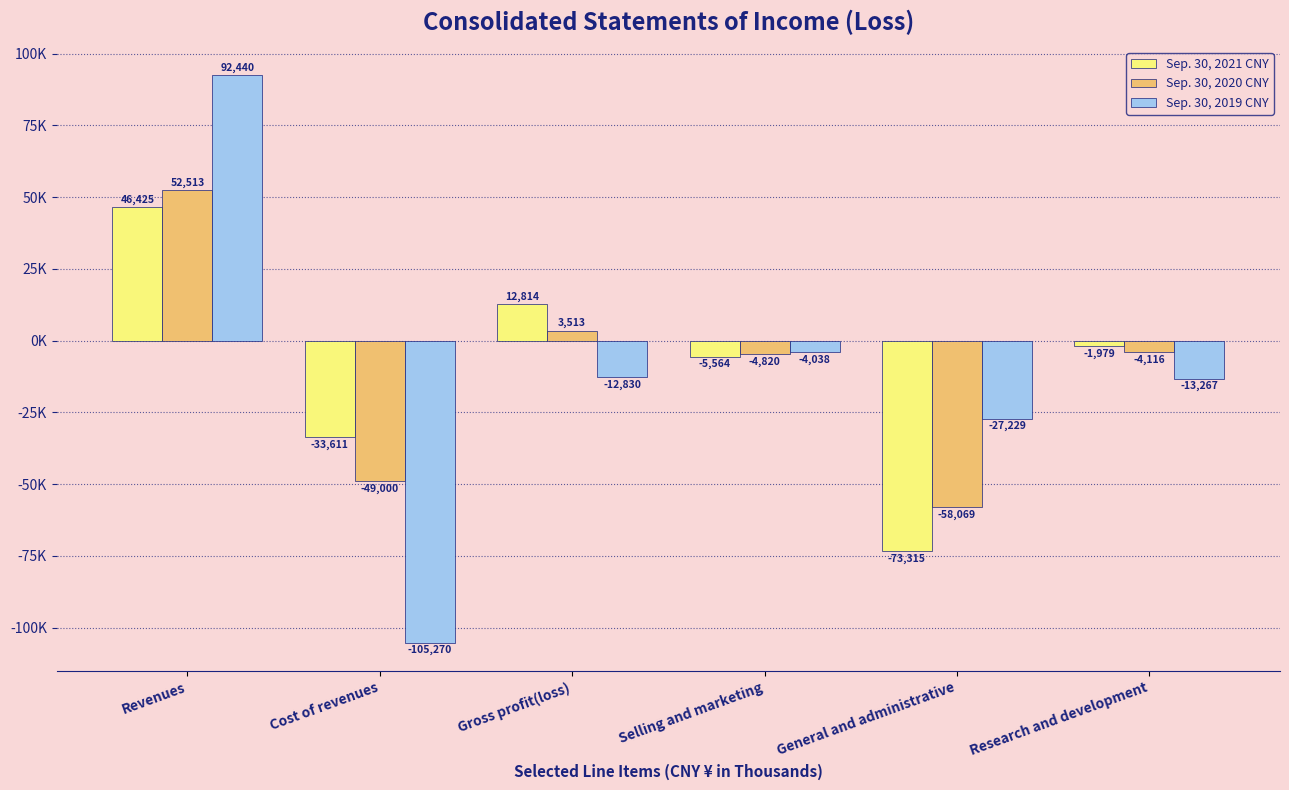

What is the lowest value of the Sep. 30, 2021 CNY series?

-73315